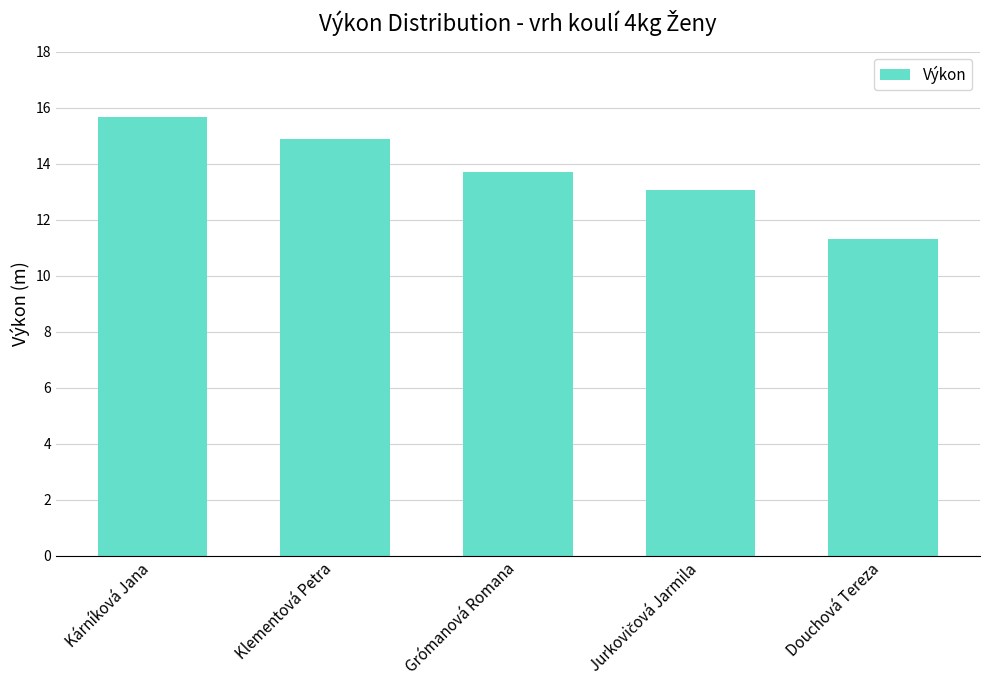

What is the sum of all values?

68.6